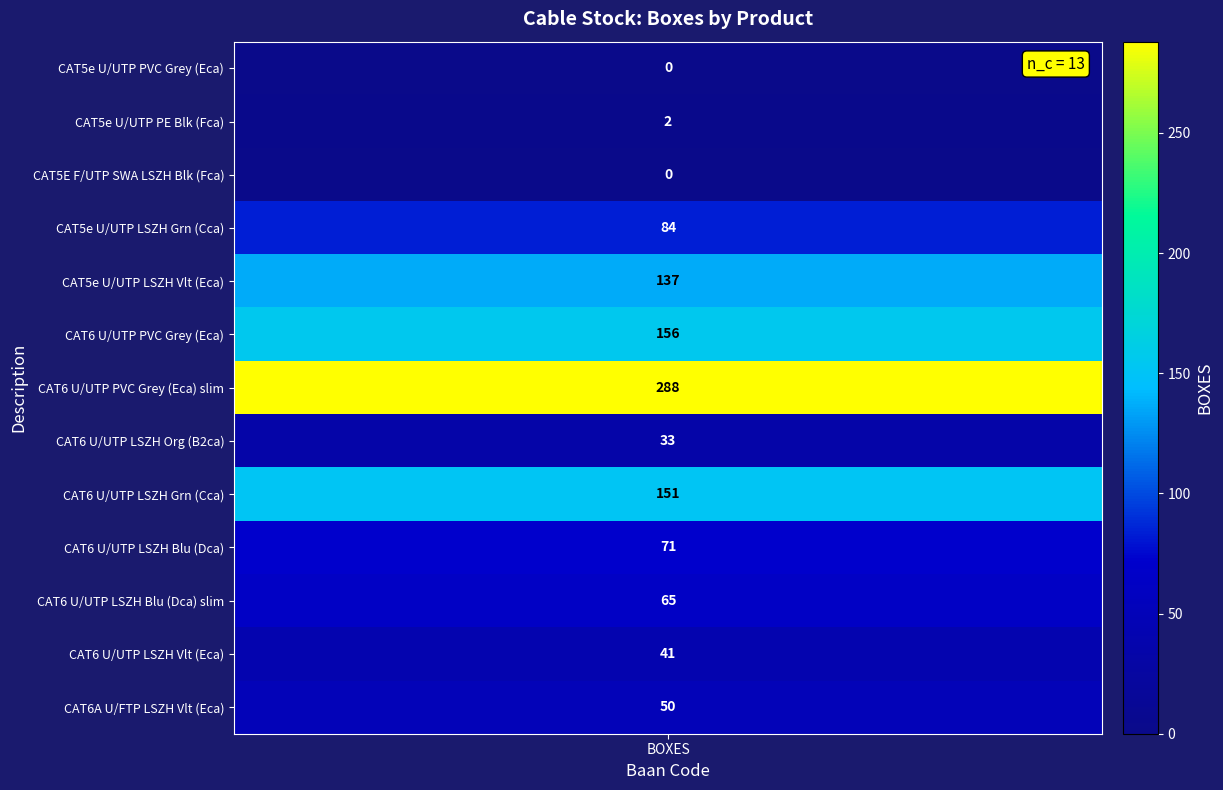

What is the change in value from 3 to 6?

+204